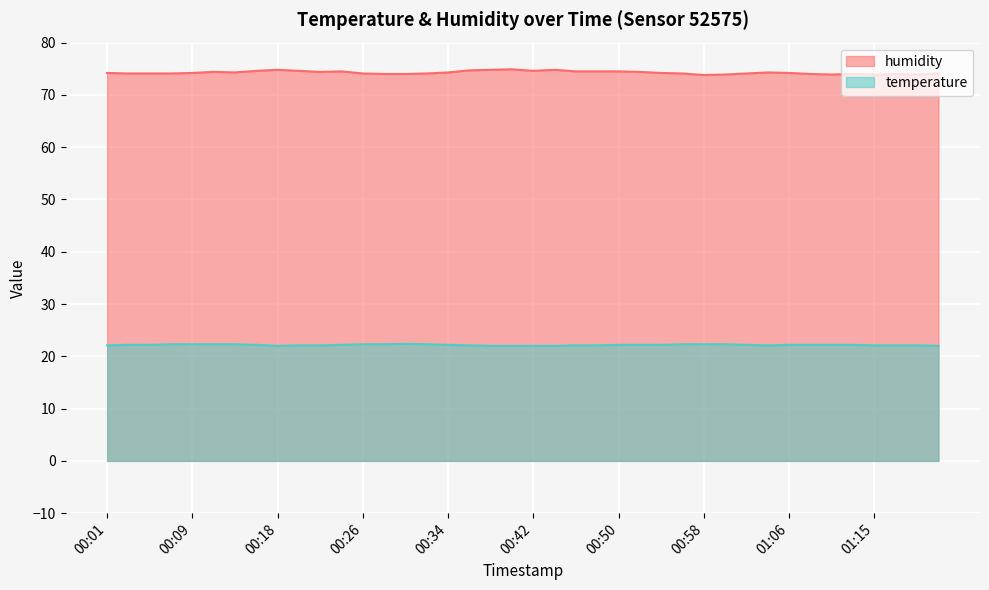

Is the value of temperature at 00:58 greater than the value of humidity at 01:22?

No